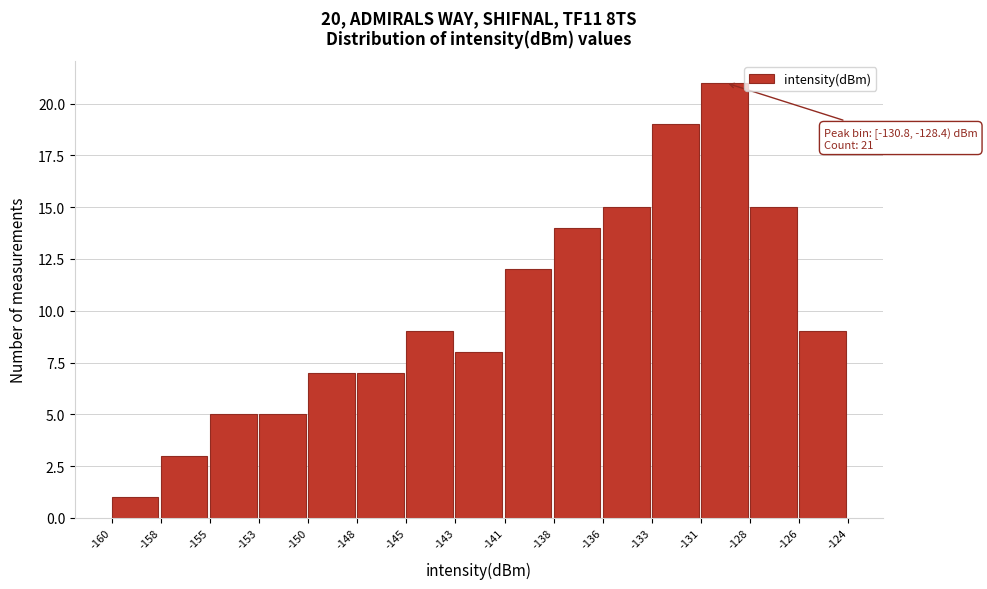

Reading right to left, list all the values displayed in this chart.

-126=9	-128=15	-131=21	-133=19	-136=15	-138=14	-141=12	-143=8	-145=9	-148=7	-150=7	-153=5	-155=5	-158=3	-160=1